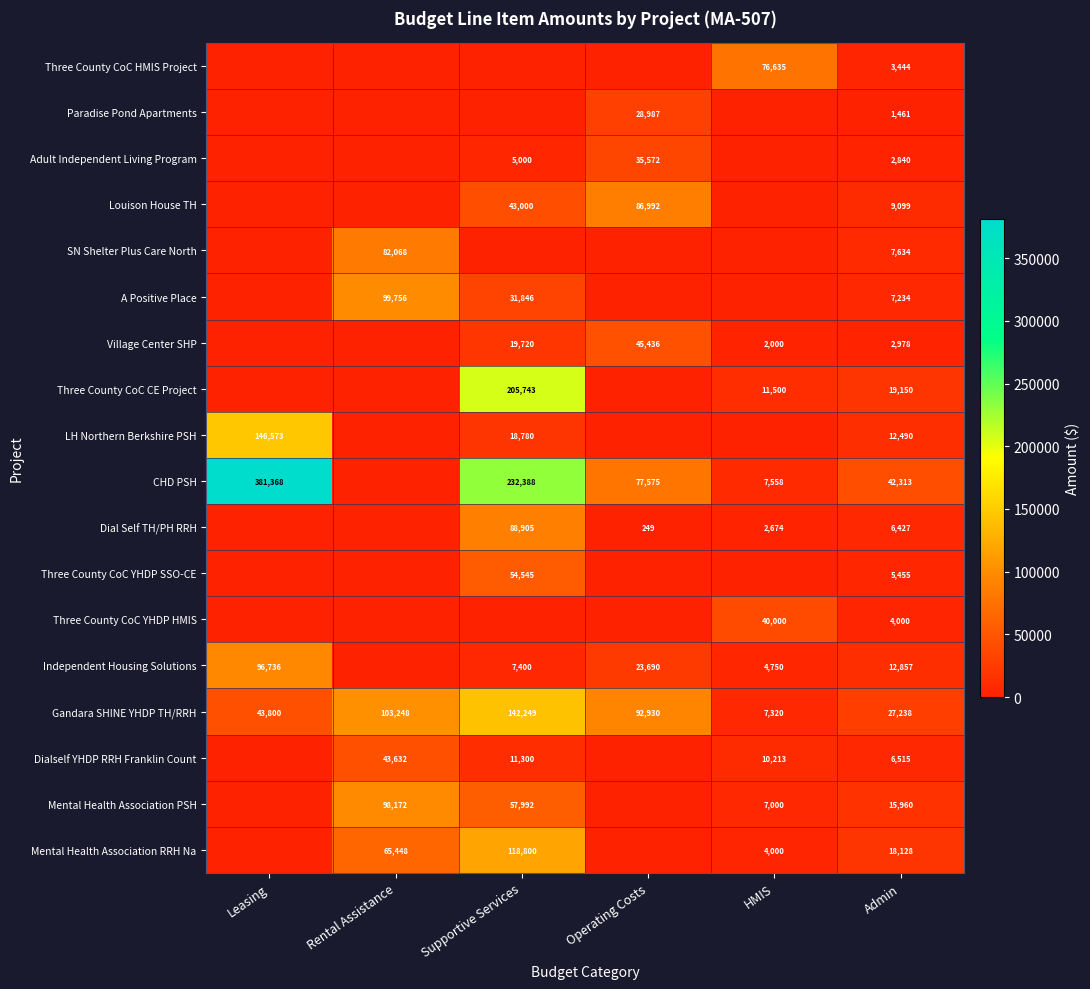

What is the difference between the Village Center SHP values at HMIS and Supportive Services?

17720